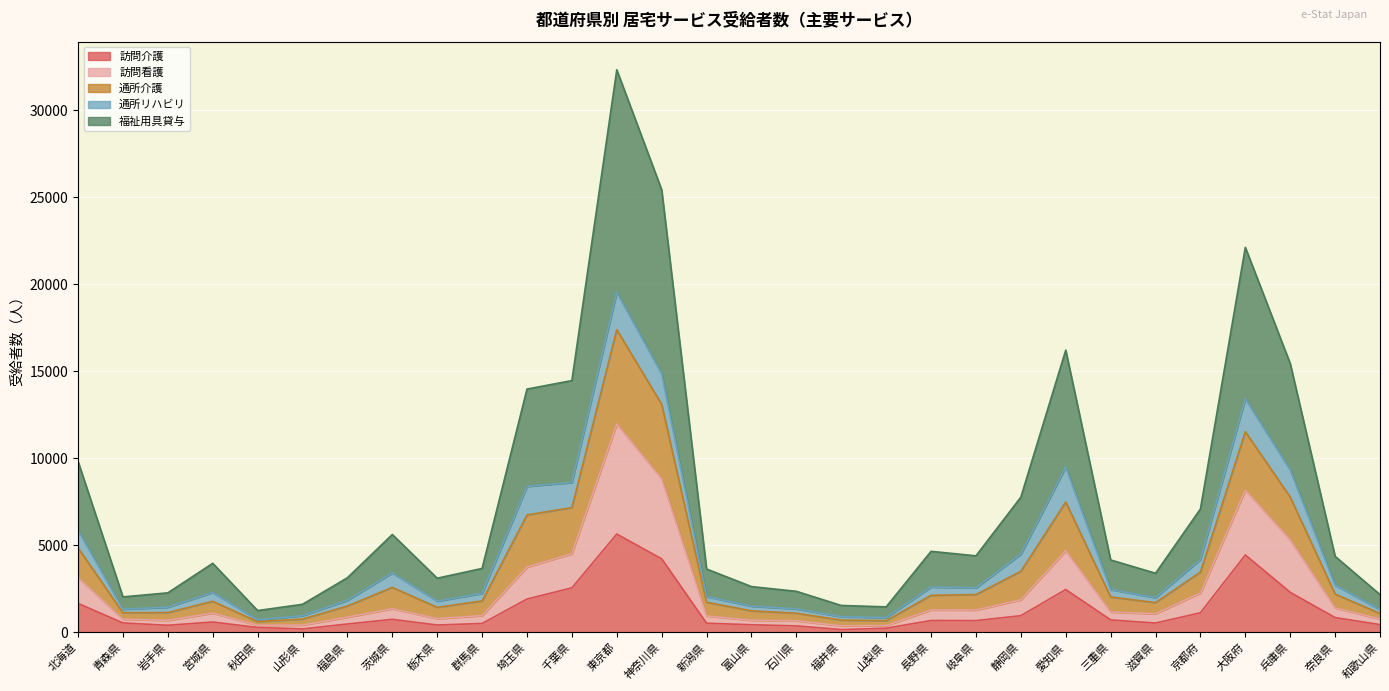

True or false: 福祉用具貸与 has more than 0 interior local peaks.

True